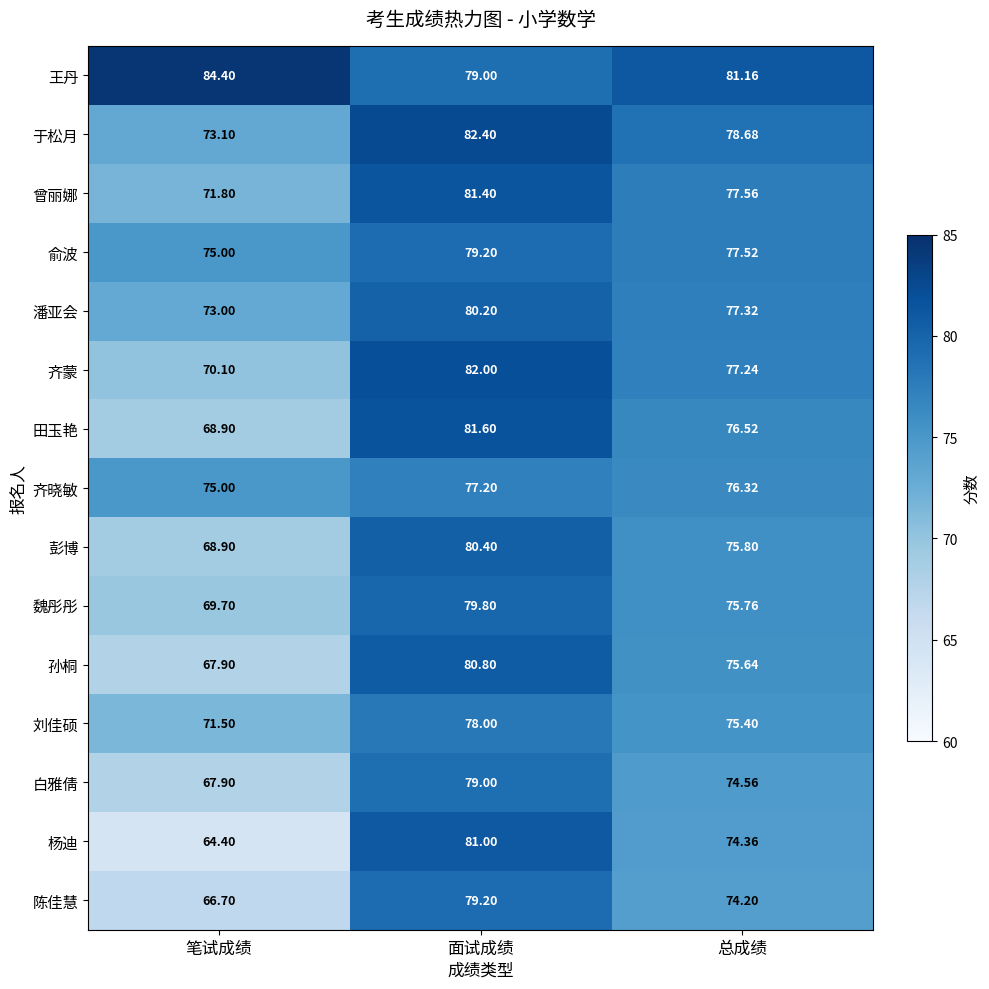

Rank the categories by 彭博 value from highest to lowest.

面试成绩, 总成绩, 笔试成绩